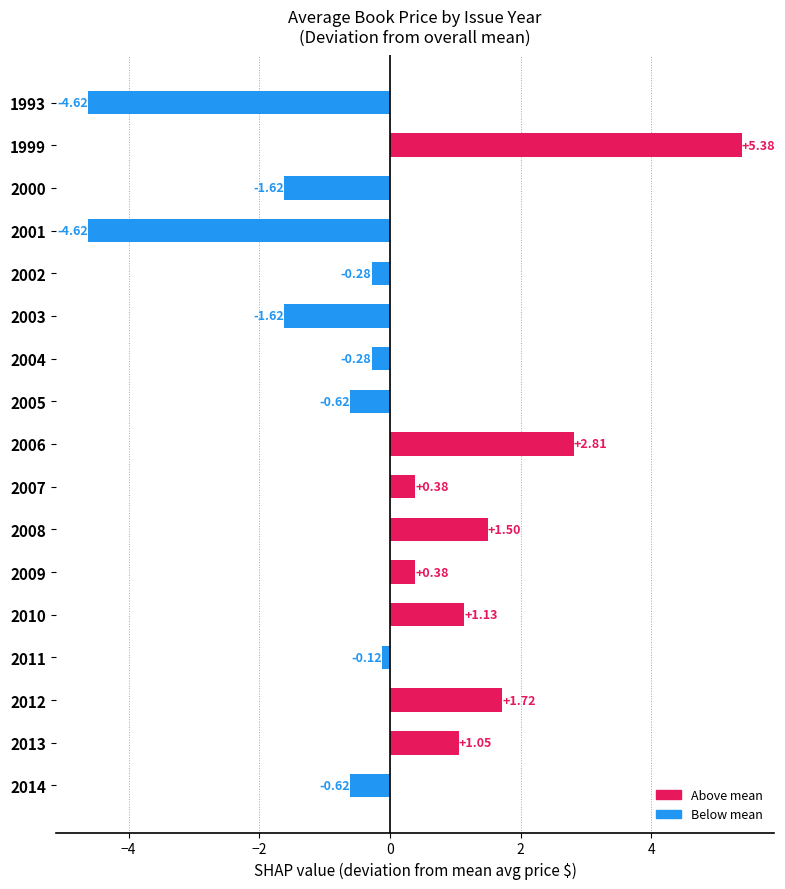

What is the change in value from 1993 to 2012?

+6.3